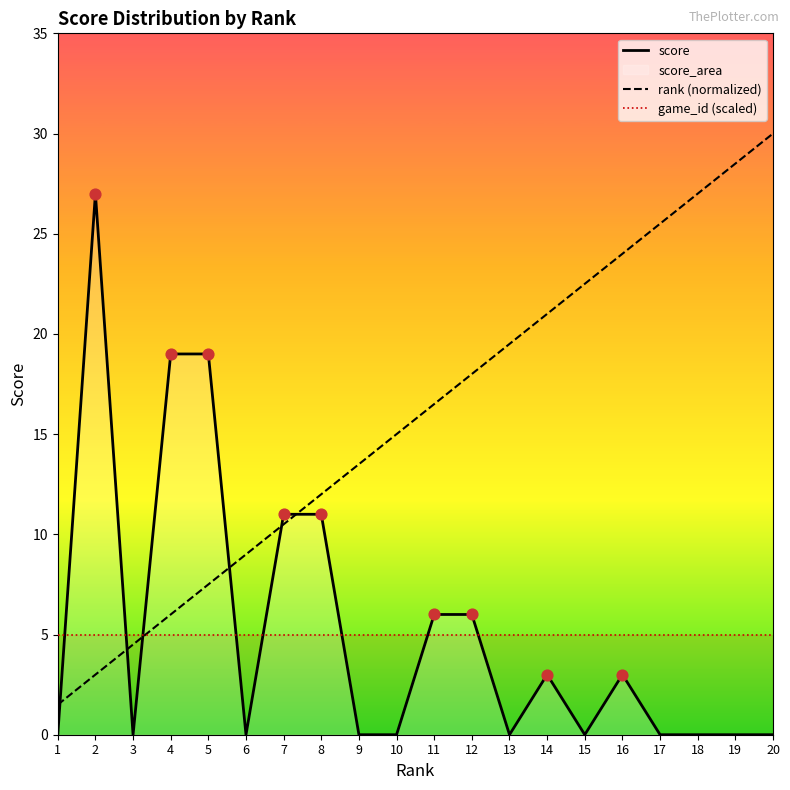

At which category is the sum across all series the highest?

2